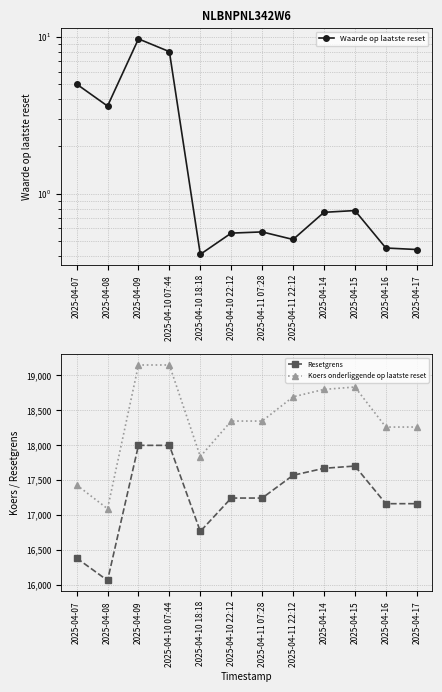

Which series has the largest range (max minus min)?

Koers onderliggende op laatste reset